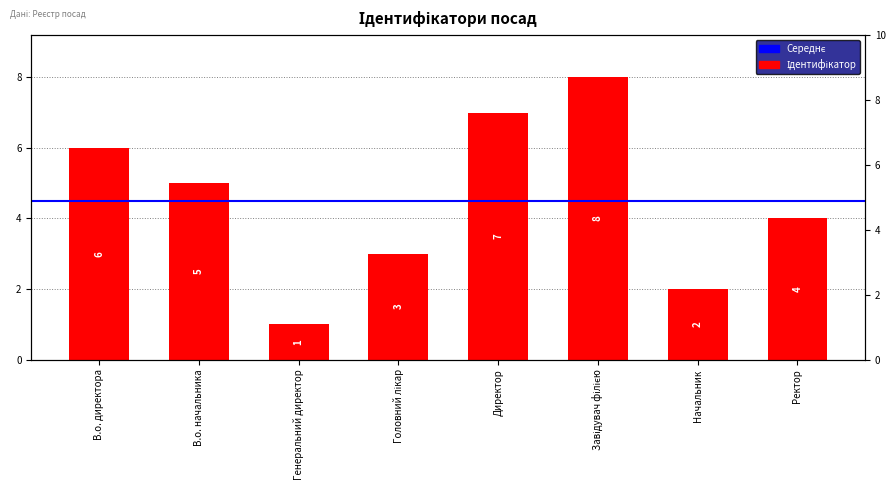

Count the values in the range 3 to 7.

5